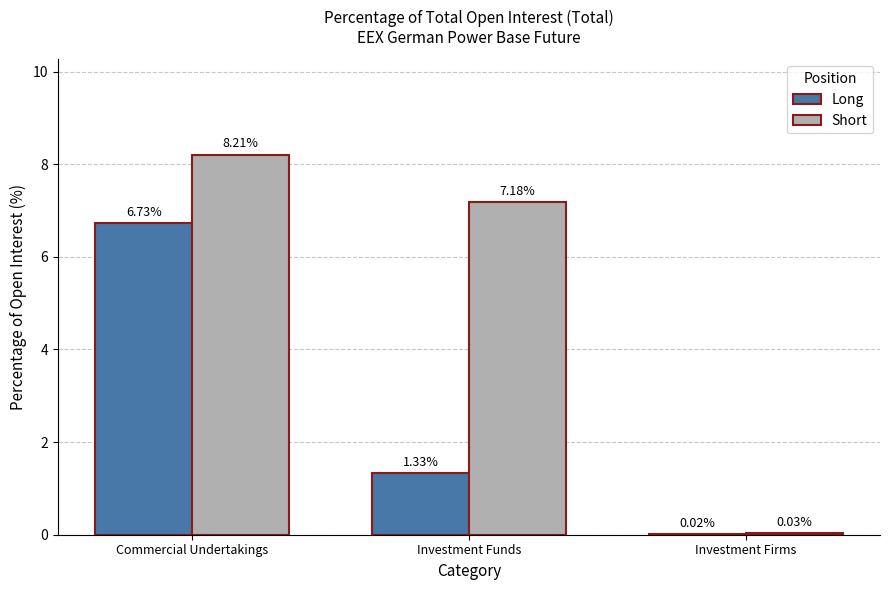

Which category has the highest value in the Long series?

Commercial Undertakings